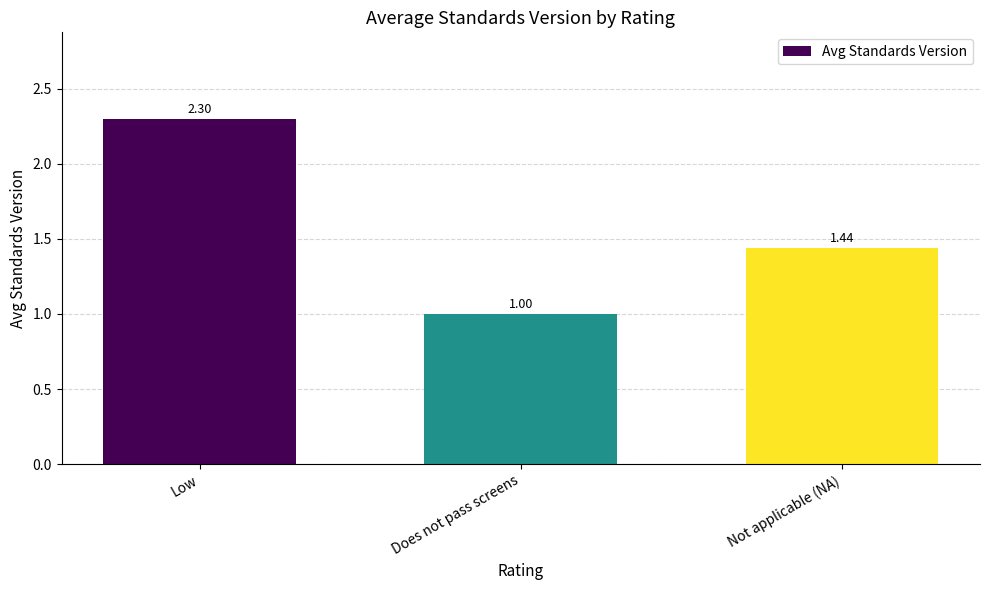

What is the label of the 2nd bar from the left?

Does not pass screens